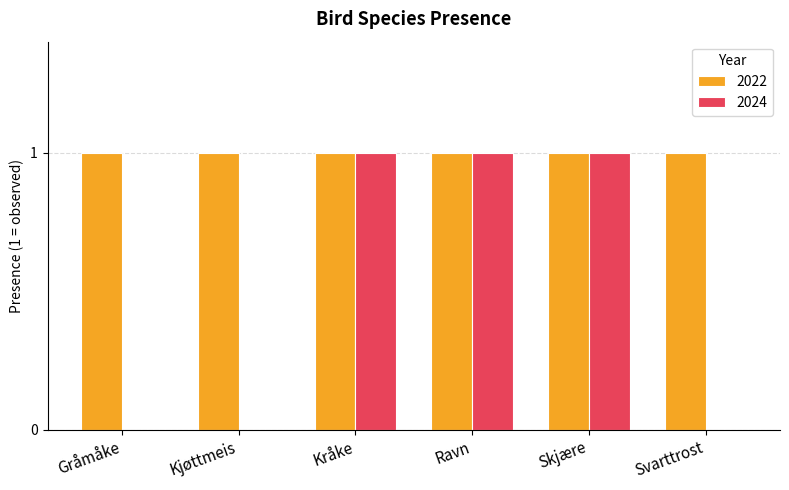

Are the bars grouped side by side (vs. stacked)?

Yes